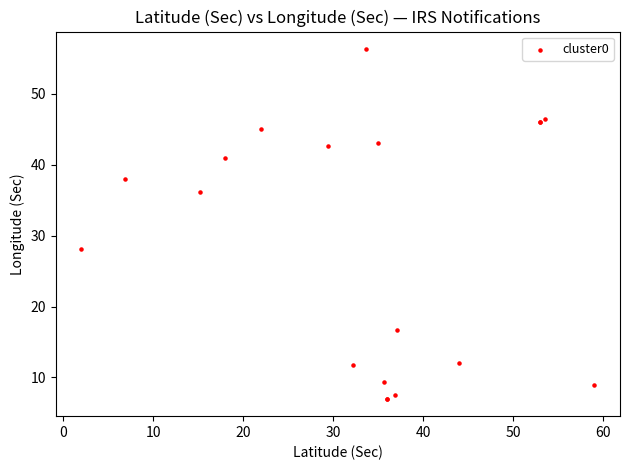

What Y value in the scatter plot is closest to 31?

28.2